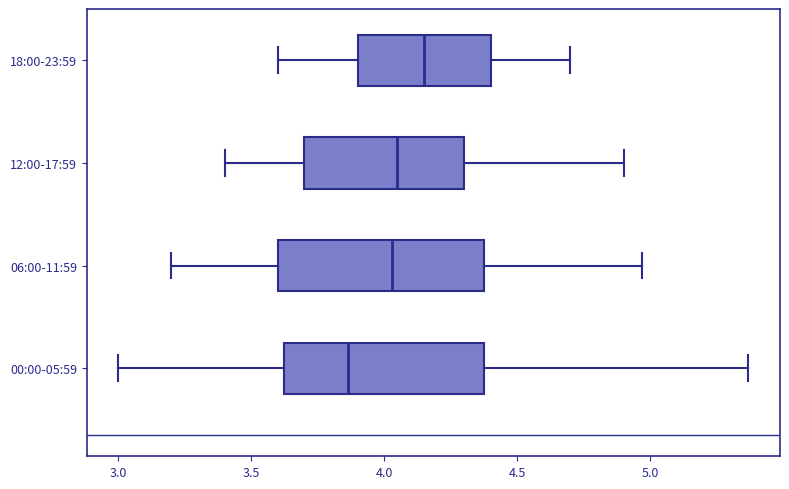

Which box's median line is the furthest to the left?

00:00-05:59